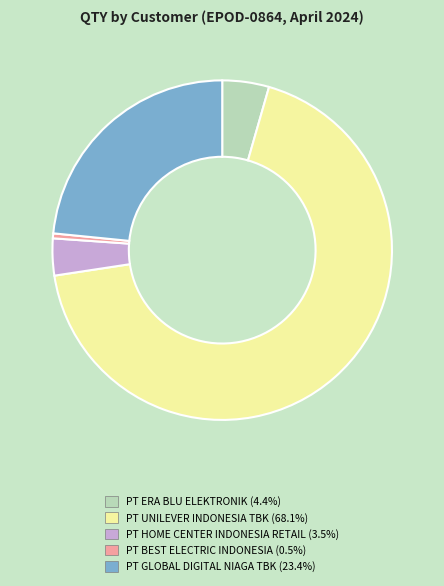

Does any single category account for the majority?

Yes